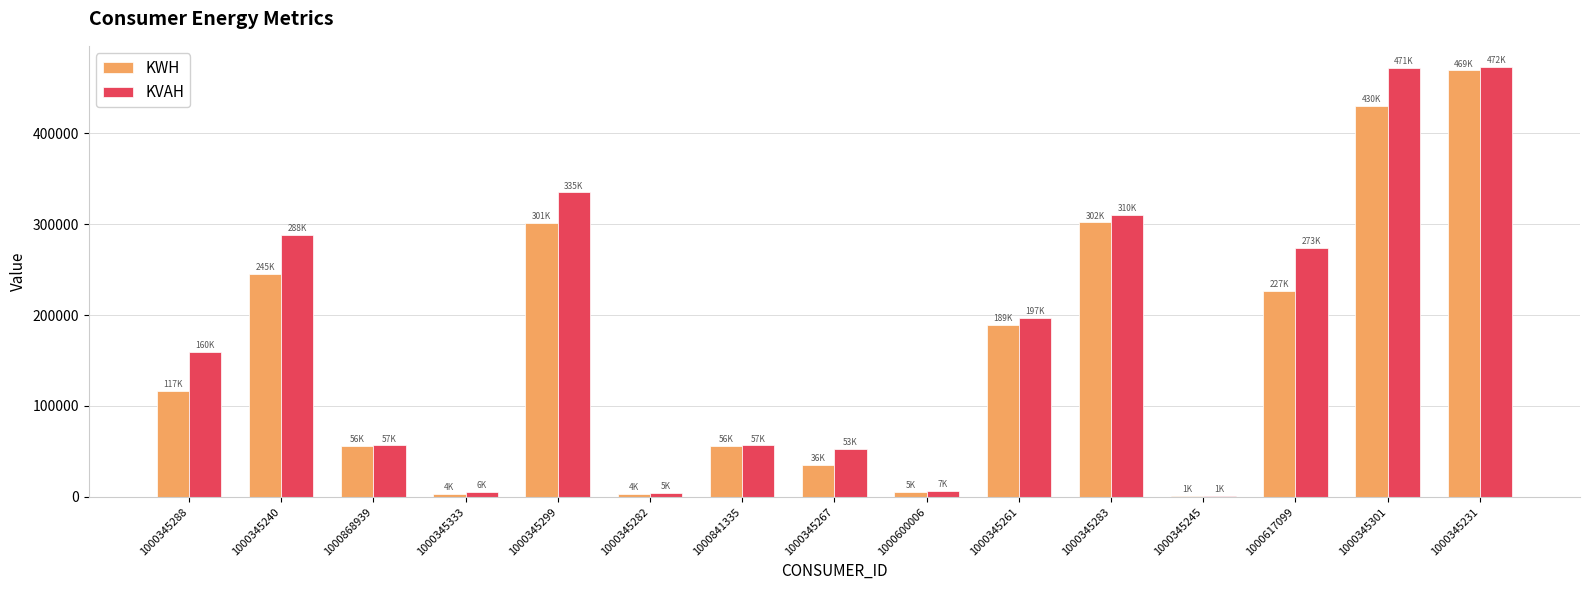

The KVAH series shows 52574.5 at 1000345267. True or false?

True